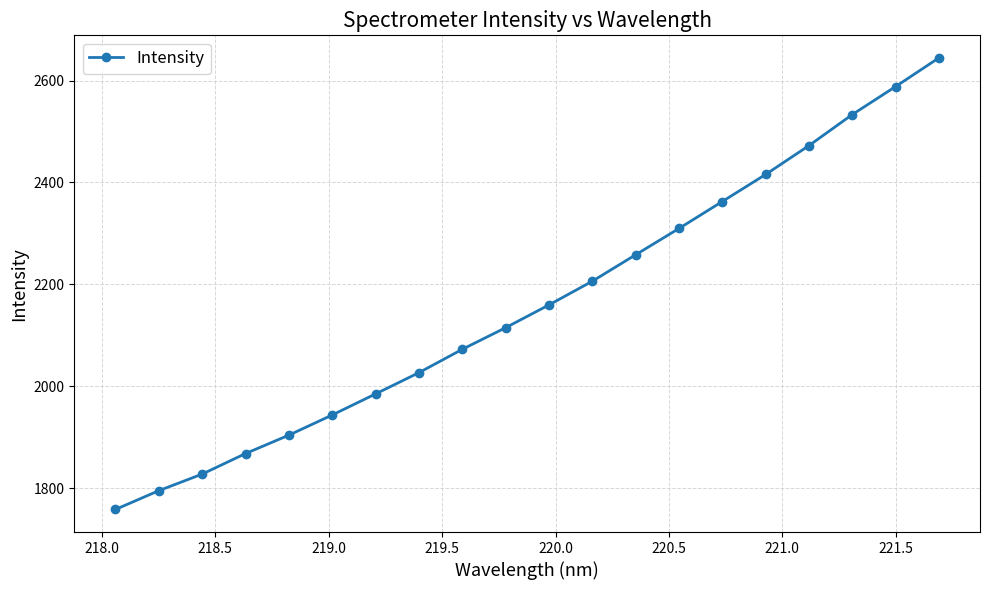

True or false: the data has more than 0 interior local peaks.

False